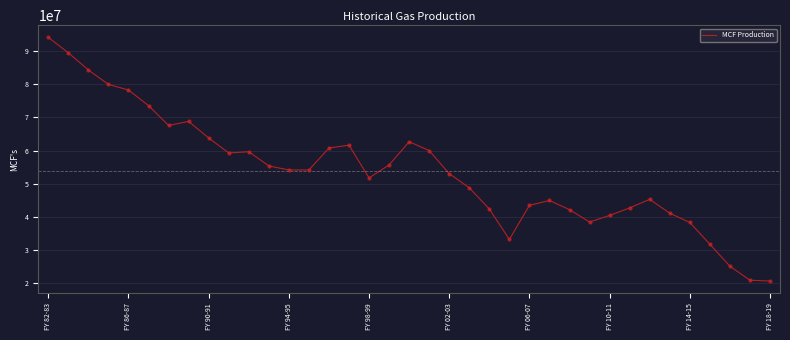

What is the minimum value shown in the chart?

20624871.7